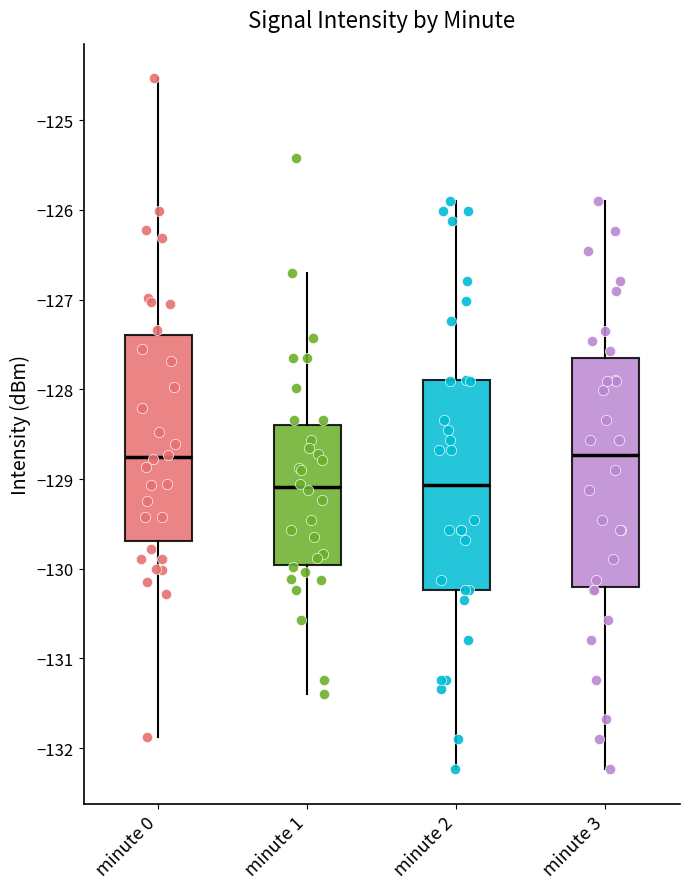

Where is the lower edge of the box for minute 2 on the y-axis? The values are not printed on the chart, so give them approximately, as read against the axis.

-130.2